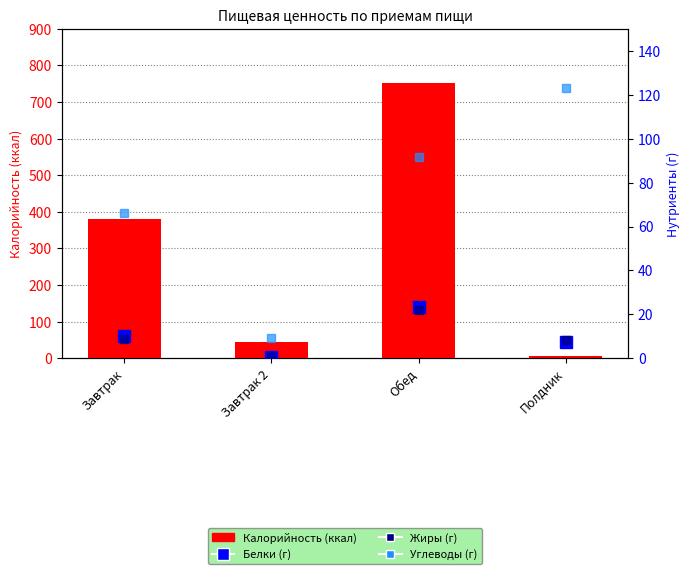

What is the sum of all Калорийность values?

1186.5